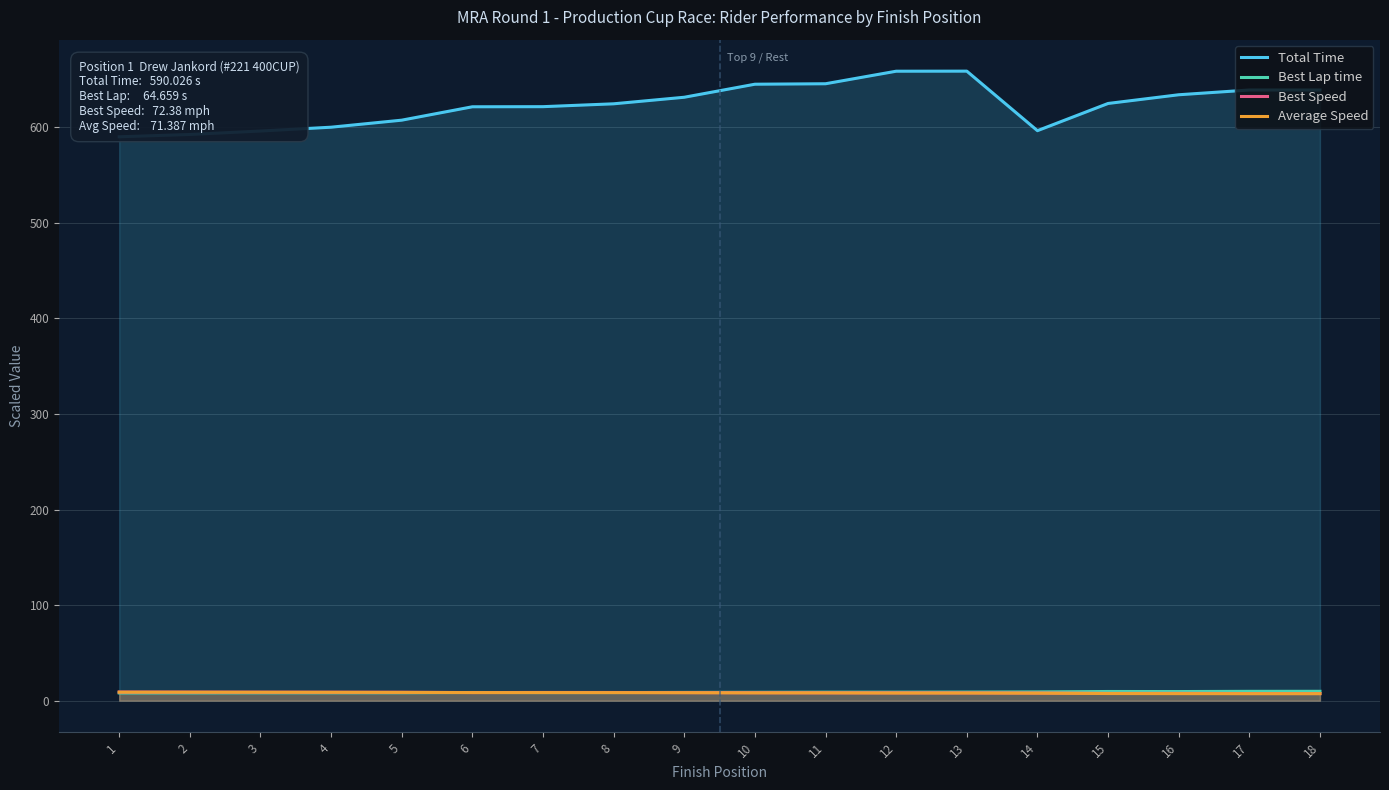

Is the value of Best Speed at 15 greater than the value of Total Time at 17?

No